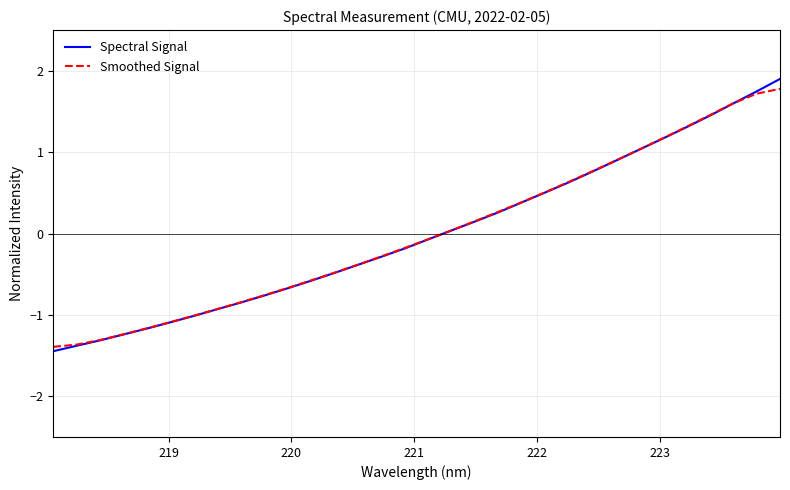

Which series has the widest spread of values?

Spectral Signal